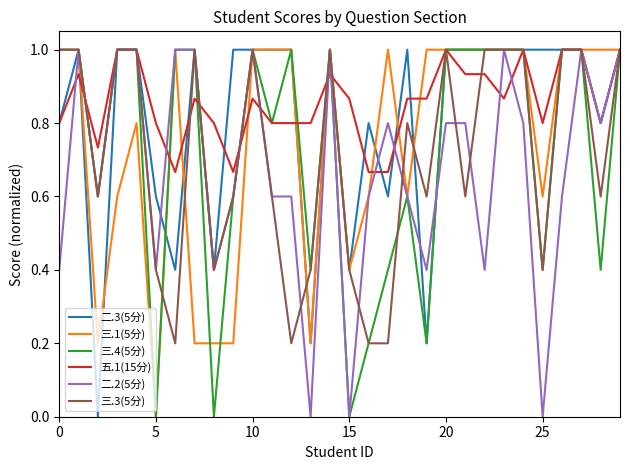

What is the sum of all 二.2(5分) values?

20.2